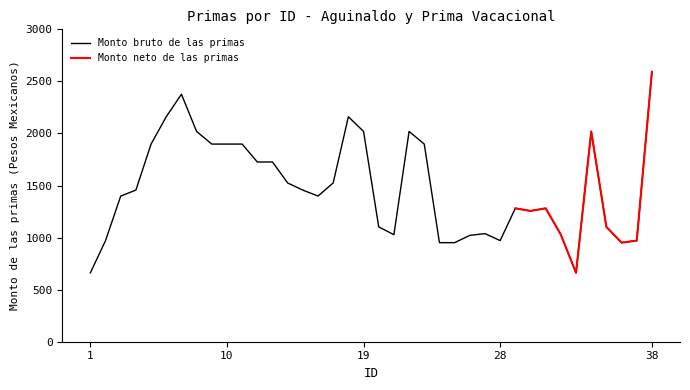

List the labels in order of value, largest first.

38, 7, 6, 18, 8, 19, 22, 34, 5, 9, 10, 11, 23, 12, 13, 14, 17, 4, 15, 3, 16, 29, 31, 30, 20, 35, 27, 21, 32, 26, 2, 28, 37, 24, 25, 36, 1, 33